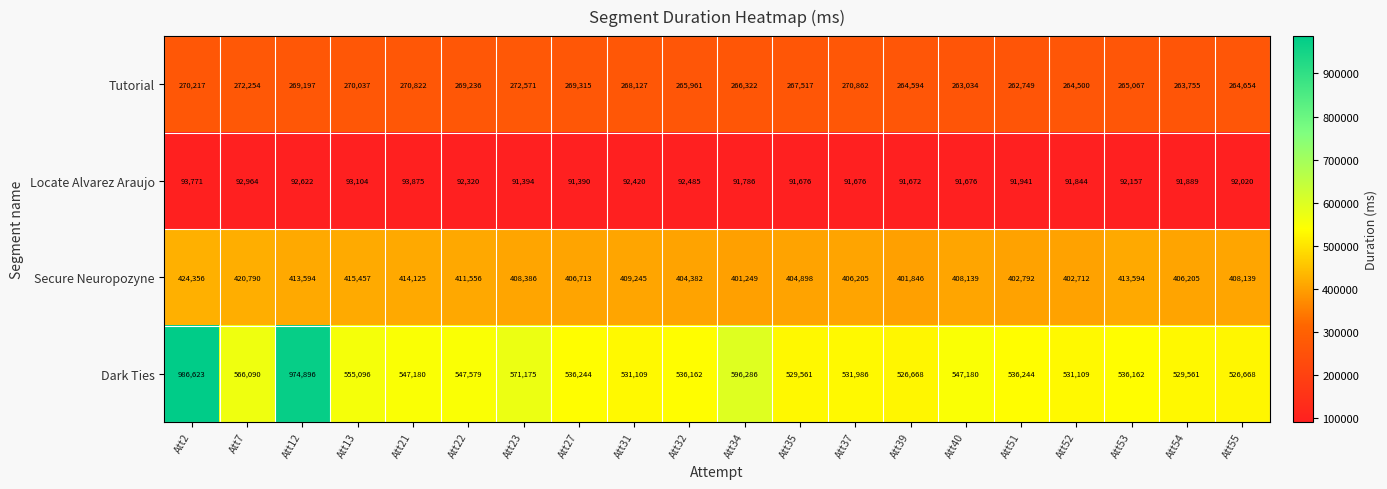

Is it true that Locate Alvarez Araujo equals 91676 at Att40?

True